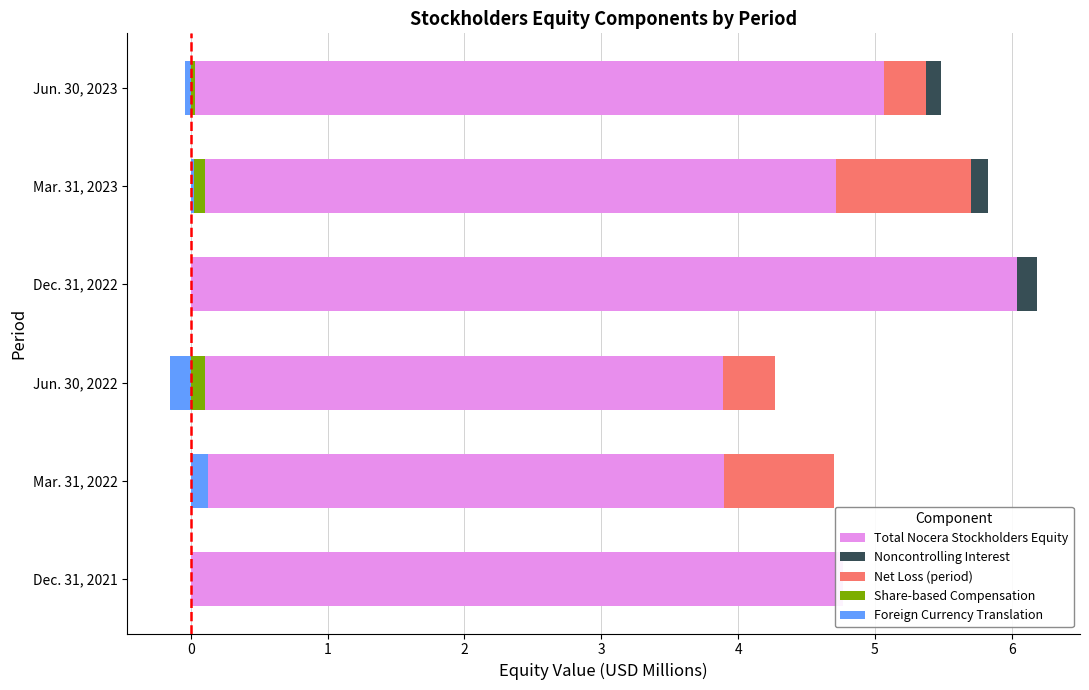

Which series has the largest total across all categories?

Total Nocera Stockholders Equity